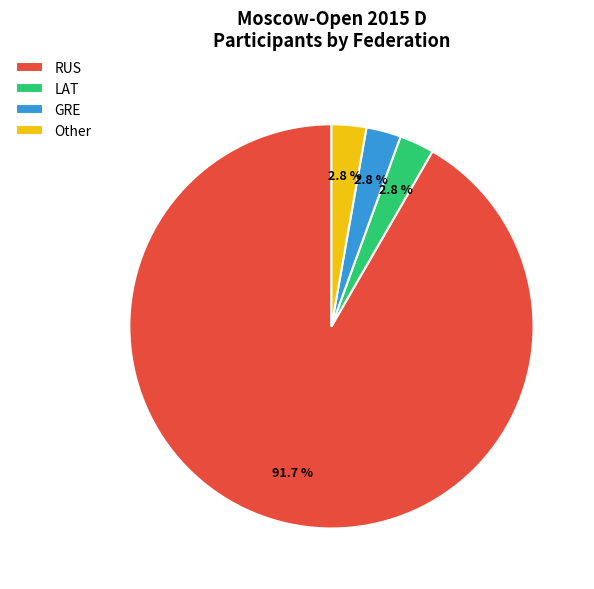

To the nearest percent, what portion does GRE represent?

3%